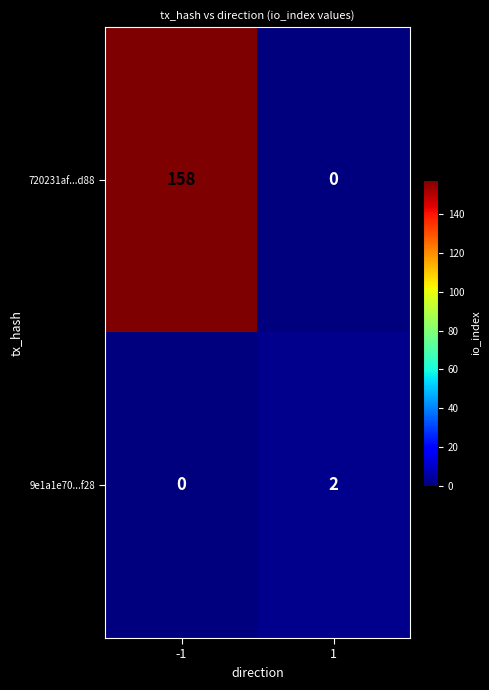

True or false: 720231af...d88 has a value of 158 at -1.

True